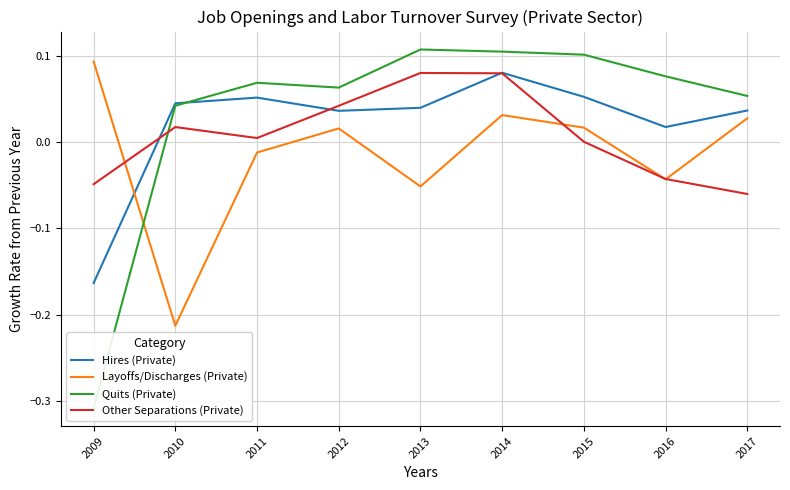

How many intersections are there between Other Separations (Private) and Quits (Private)?

1